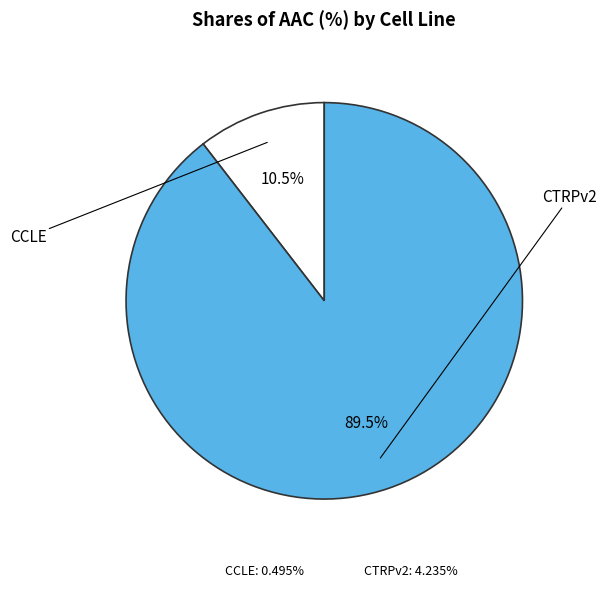

Rank the categories by value from highest to lowest.

CTRPv2, CCLE